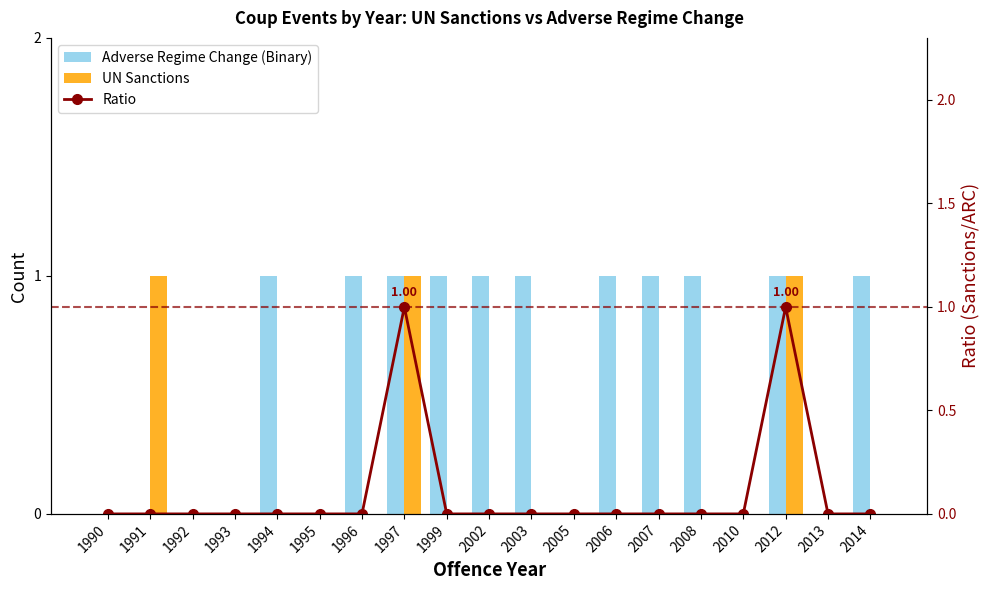

At 1999, list the series in order from largest to smallest.

Adverse Regime Change (Binary), UN Sanctions, Ratio